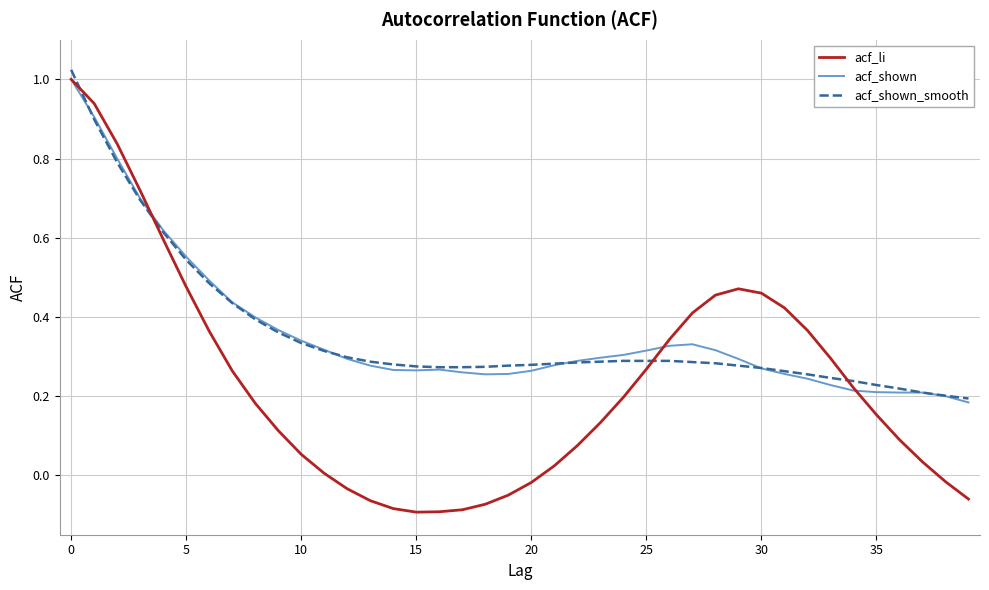

What is the sum of all acf_shown_smooth values?

14.3